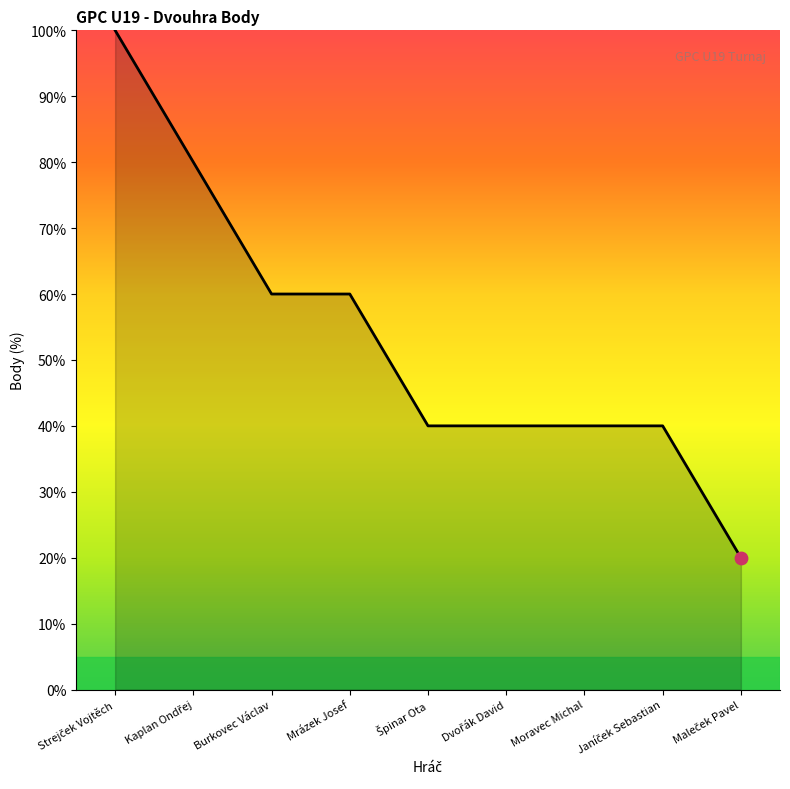

Which has a higher value, Mrázek Josef or Moravec Michal?

Mrázek Josef